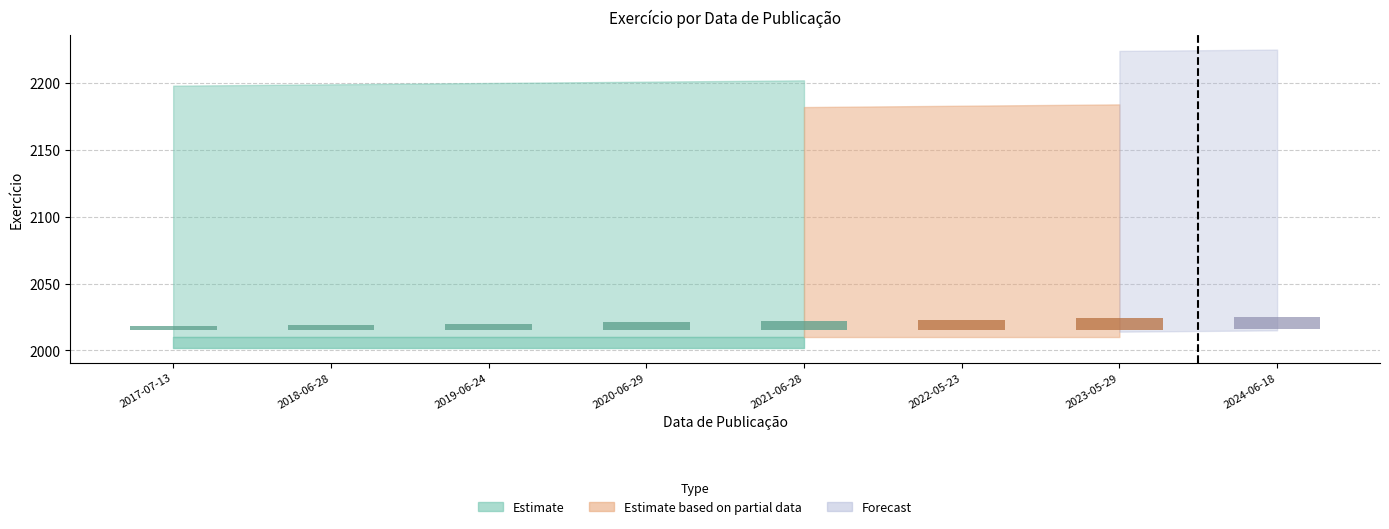

Is it true that the value at 2017-07-13 is 565?

False